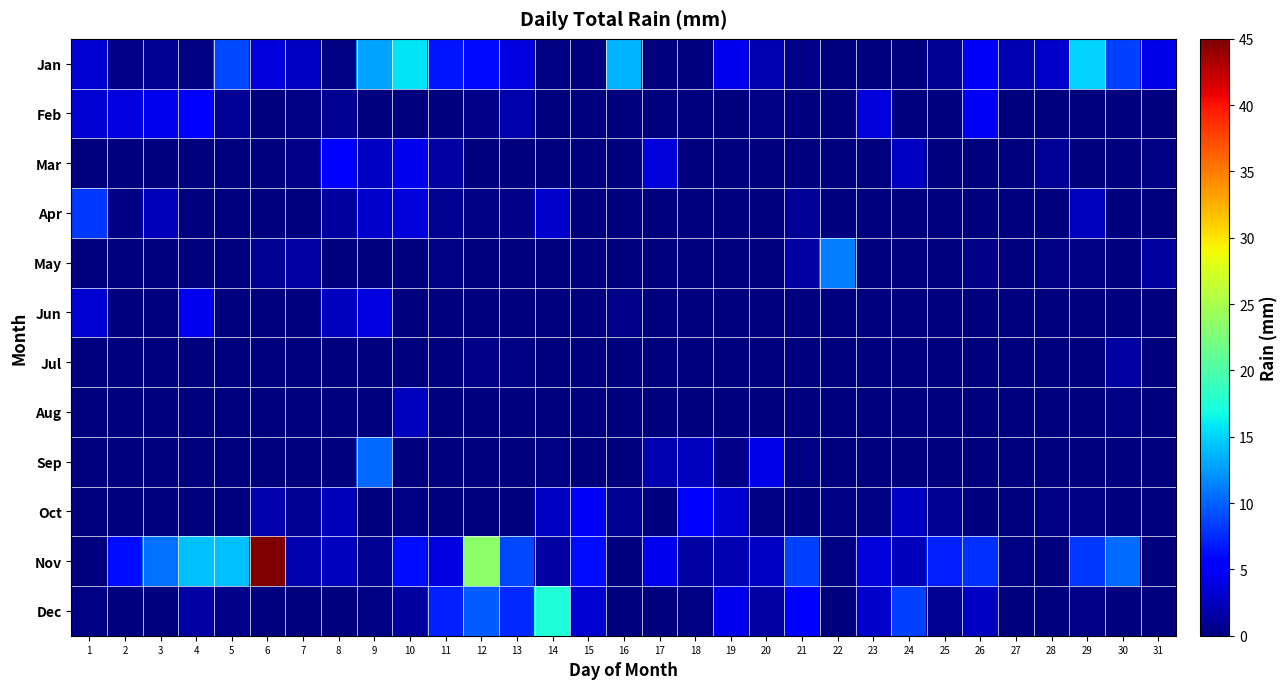

Rank the series at 1 from highest to lowest value.

Apr, Jan, Feb, Jun, Dec, Mar, May, Jul, Aug, Sep, Oct, Nov